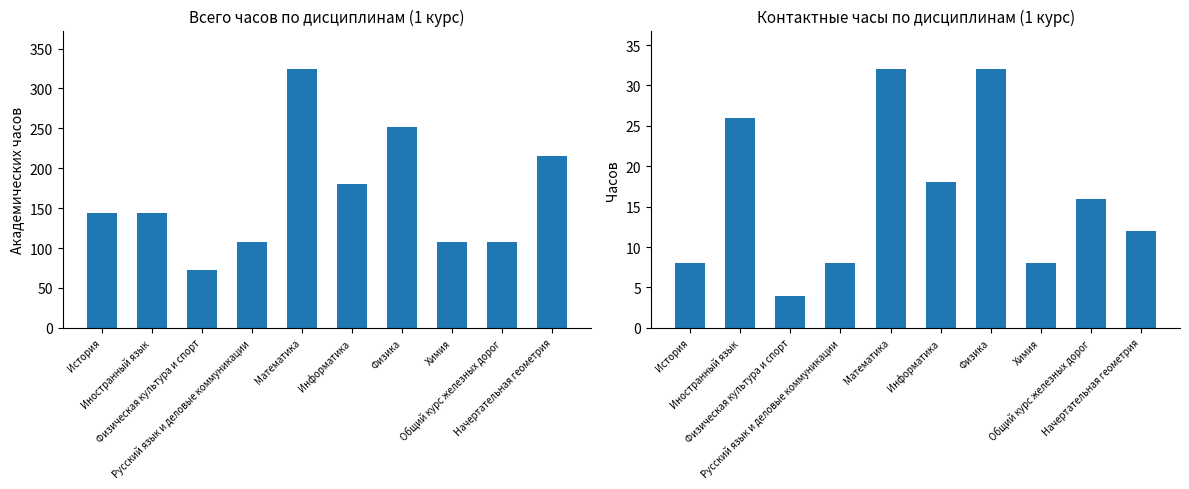

What are all the series names shown in the legend?

Всего часов, Контактных часов